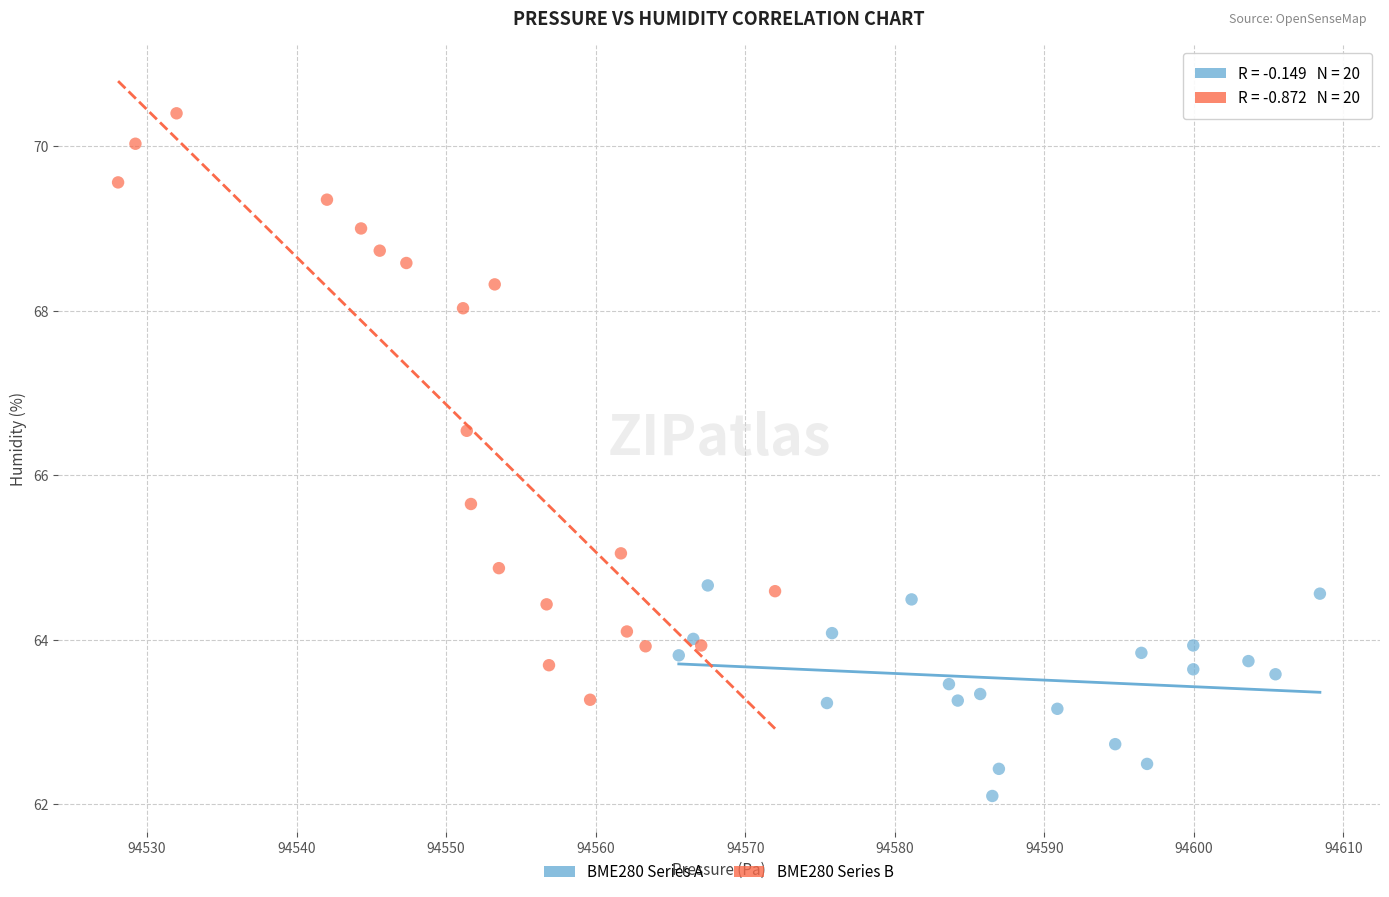

Which series reaches the maximum Y coordinate?

BME280 Series B